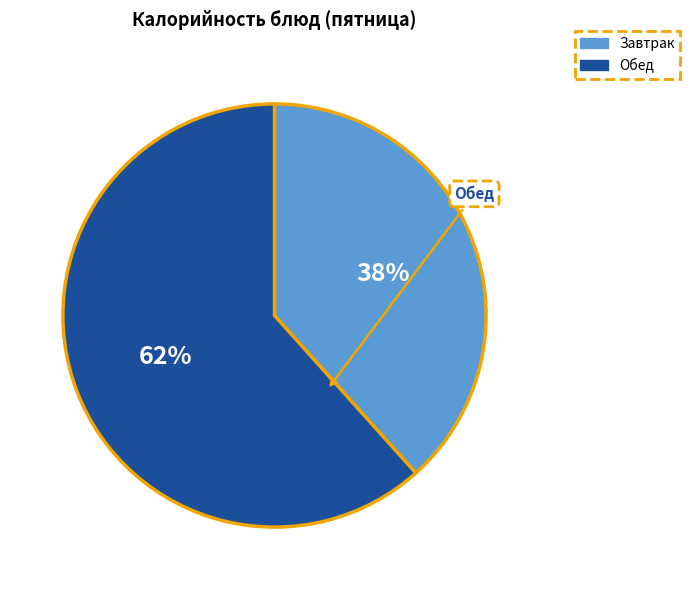

Count the number of slices in the pie.

2